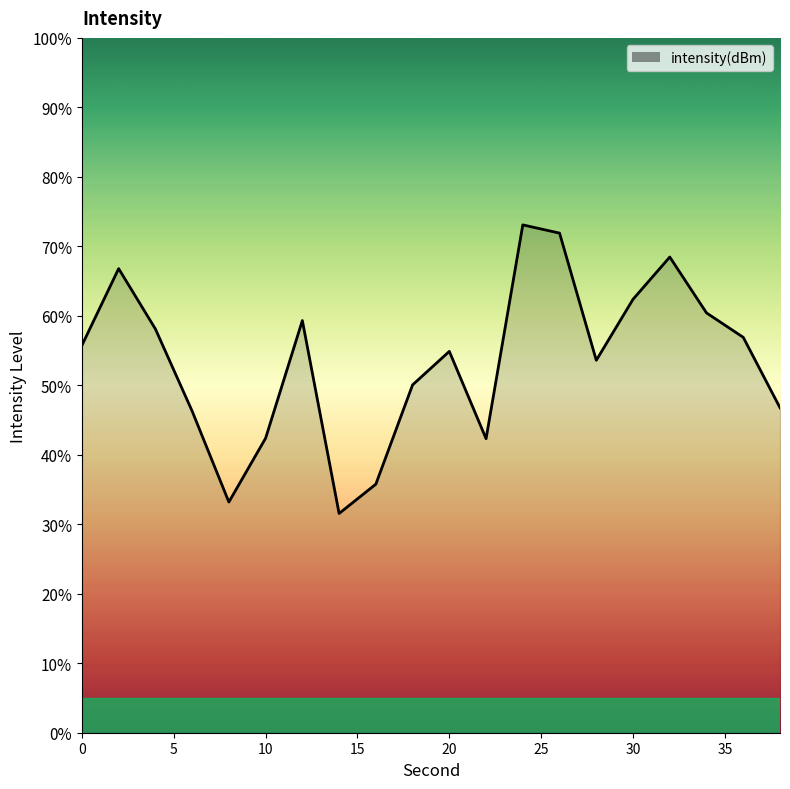

What is the maximum value shown in the chart?

73.1